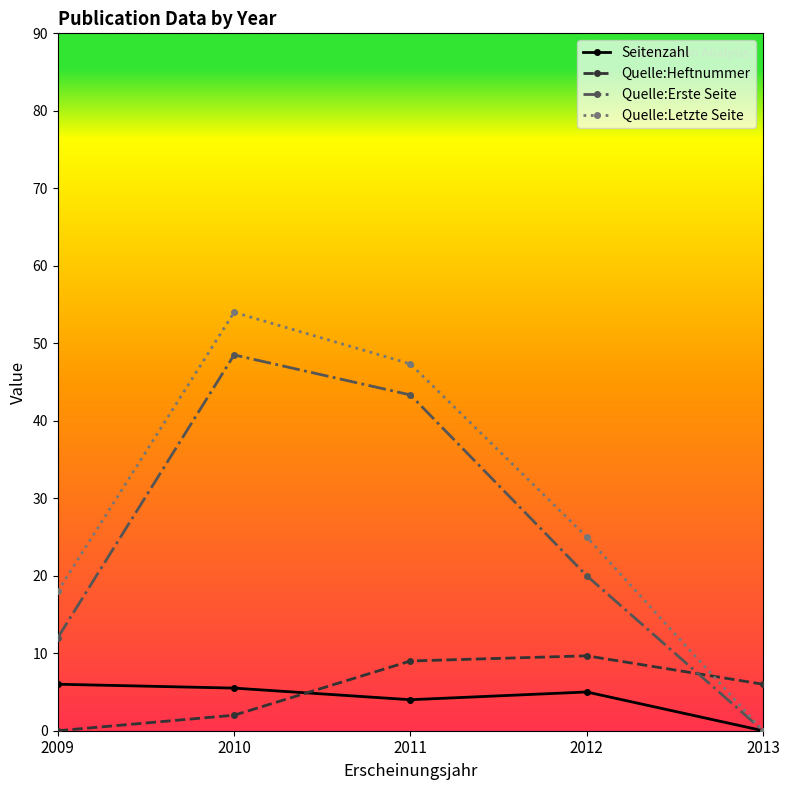

What are all the series names shown in the legend?

Seitenzahl, Quelle:Heftnummer, Quelle:Erste Seite, Quelle:Letzte Seite